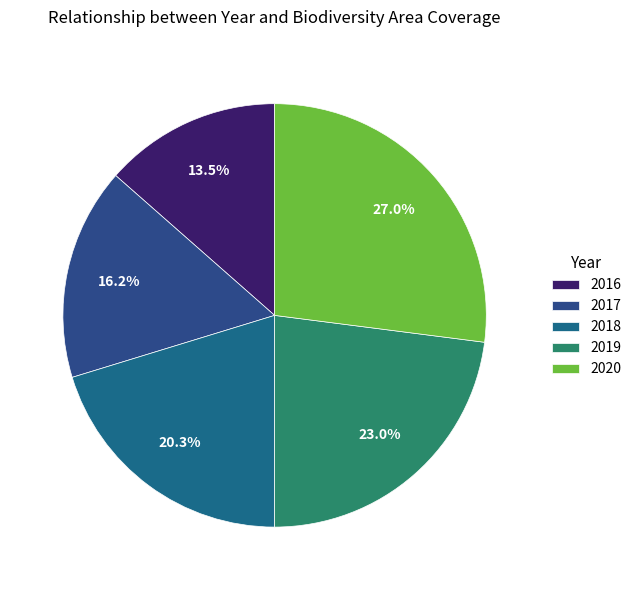

The 2020 slice represents 15% of the pie. True or false?

False